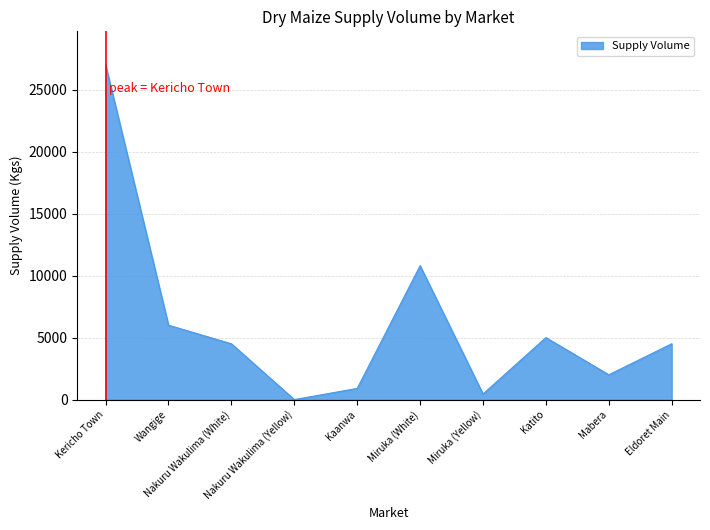

What is the maximum value shown in the chart?

27000